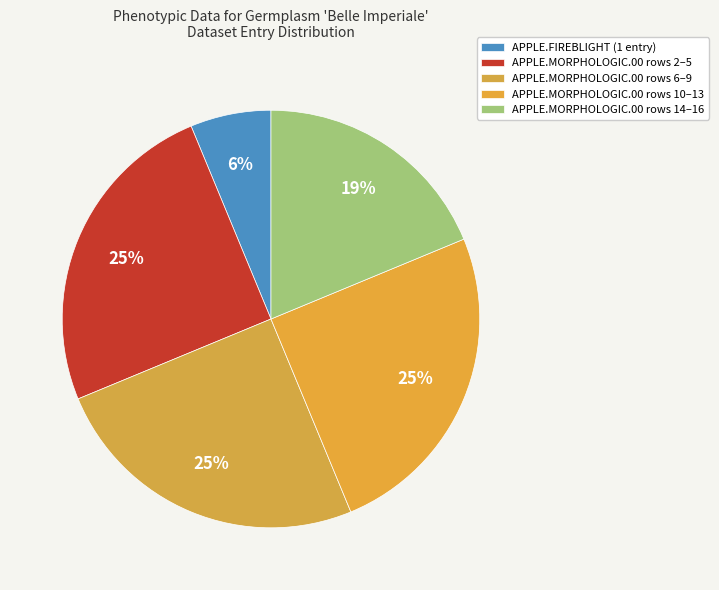

How many segments does this pie chart have?

5